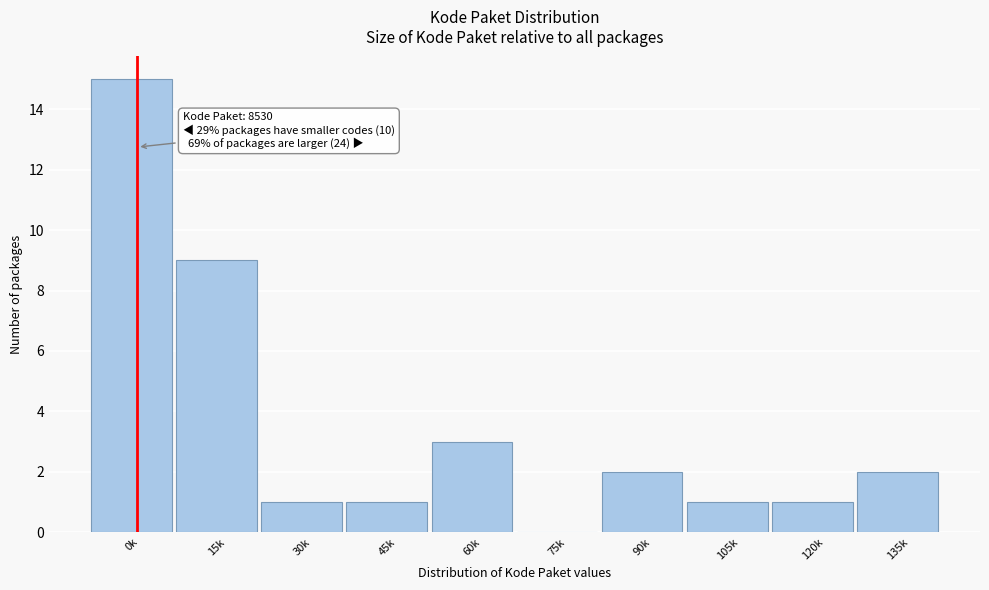

Reading left to right, what are all the values shown in this chart?

0k=15	15k=9	30k=1	45k=1	60k=3	75k=0	90k=2	105k=1	120k=1	135k=2